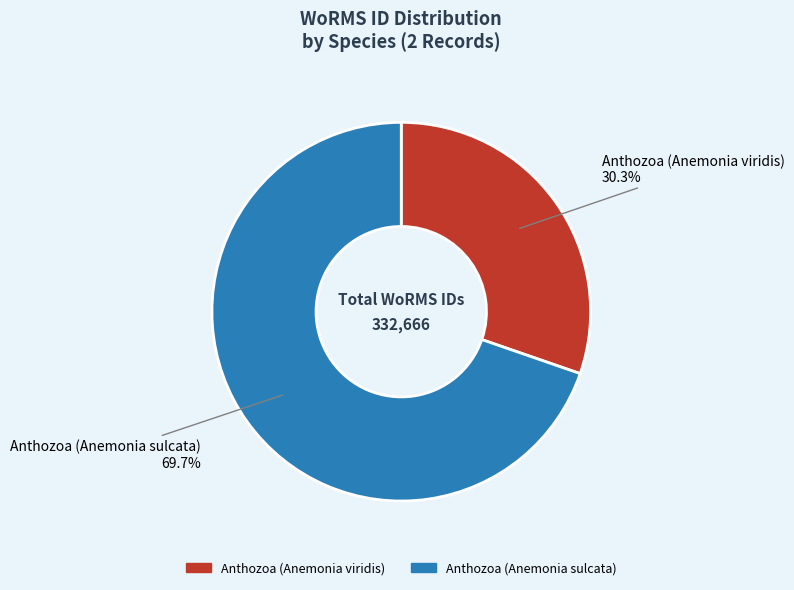

Which category has the biggest portion of the pie?

Anthozoa (Anemonia sulcata)